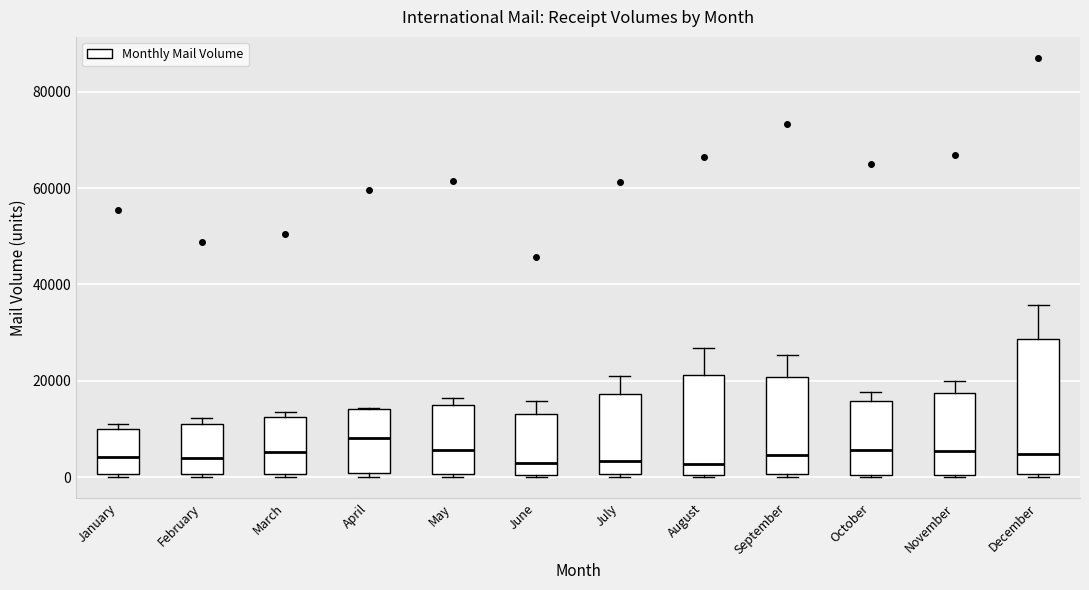

Which box is the tallest, from its lower edge to its upper edge?

December